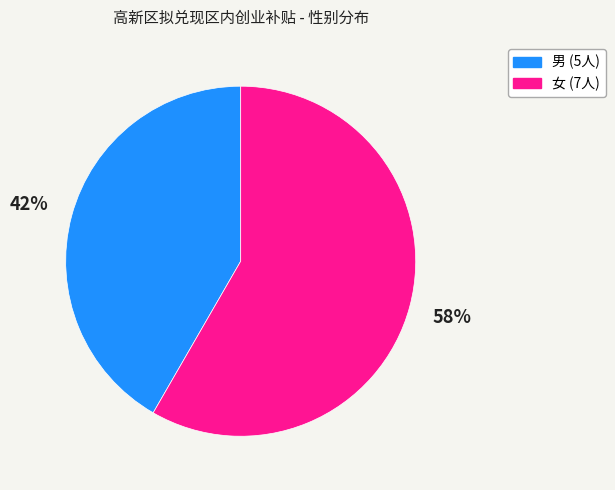

Is the sum of 男 and 女 greater than half?

Yes